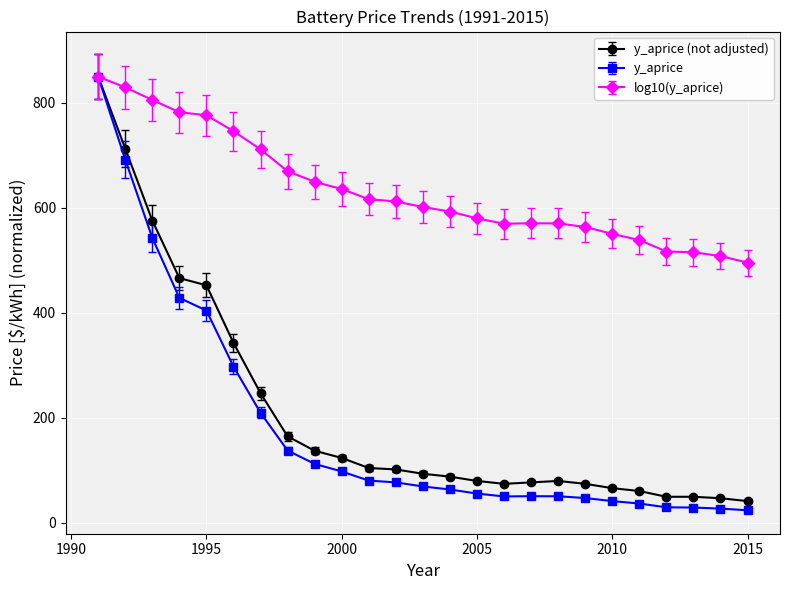

What is the value of the y_aprice (not adjusted) point at the 4th from the left?

466.1